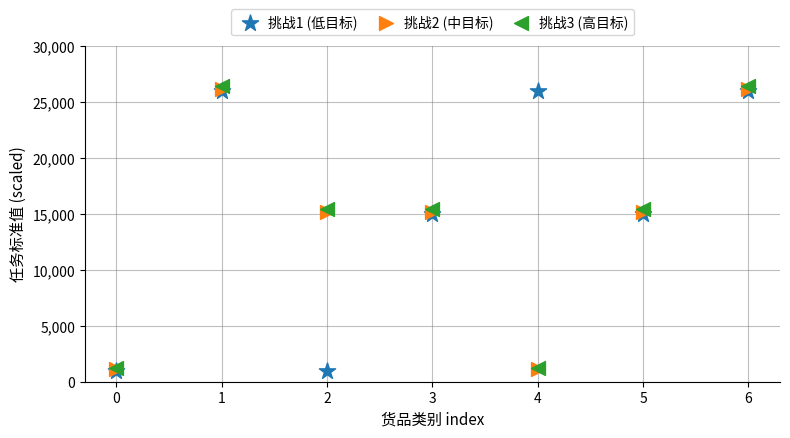

What are all the series names shown in the legend?

挑战1 (低目标), 挑战2 (中目标), 挑战3 (高目标)